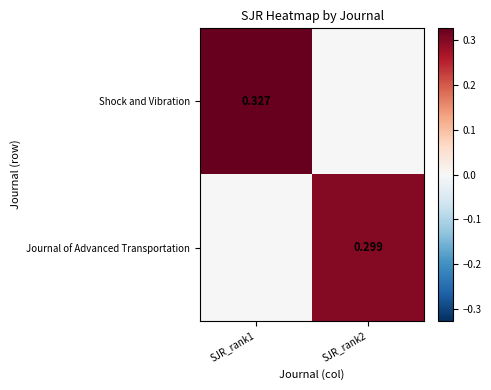

What is the approximate value of Journal of Advanced Transportation at SJR_rank2?

0.3